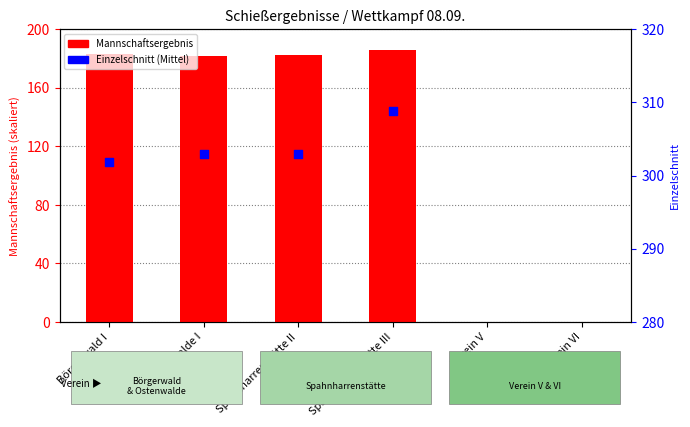

What is the change in value from Spahnharrenstätte II to Verein V?

-182.7